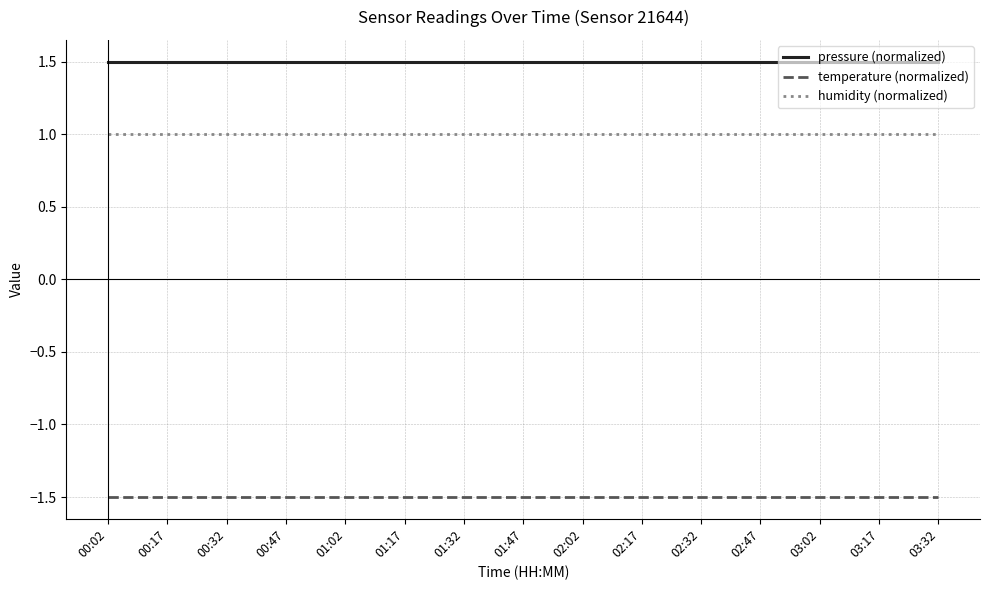

What is the average value of the pressure (normalized) series?

1.5